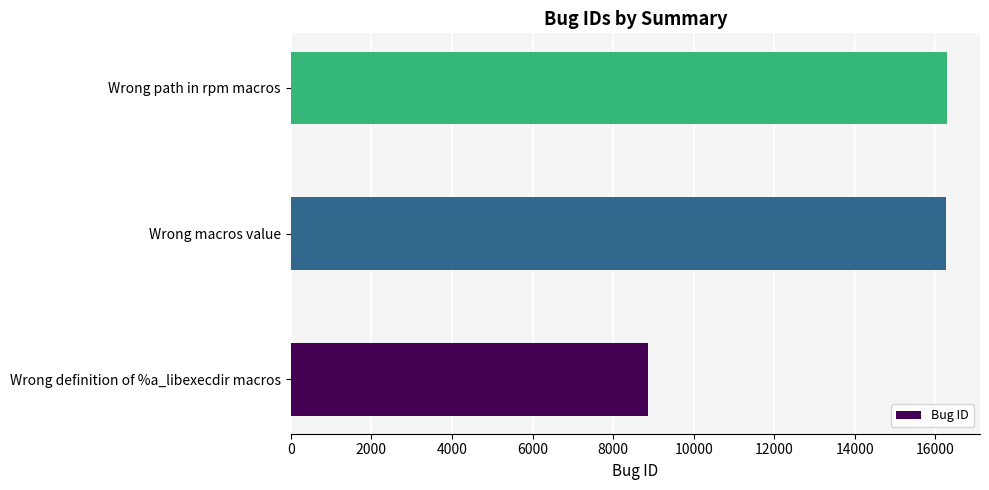

How many bars are there in total?

3